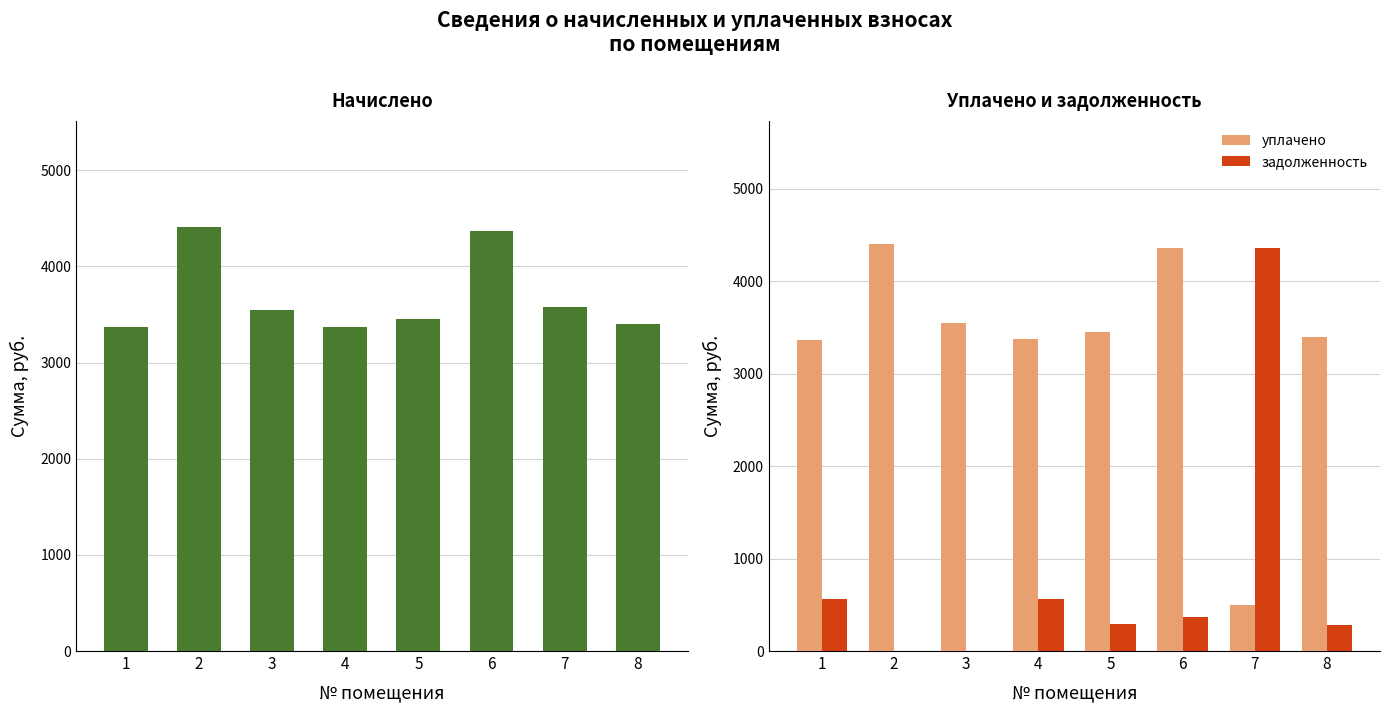

Where is задолженность nearest to the value 2179?

4